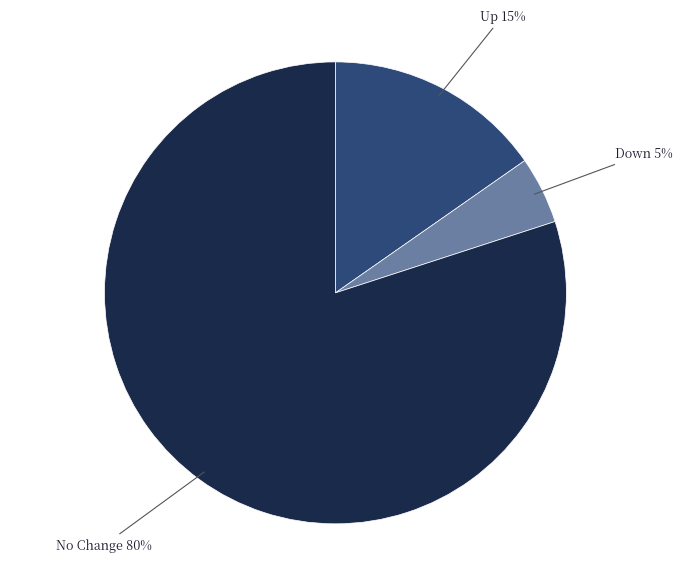

What percentage is the No Change slice, to the nearest percent?

80%